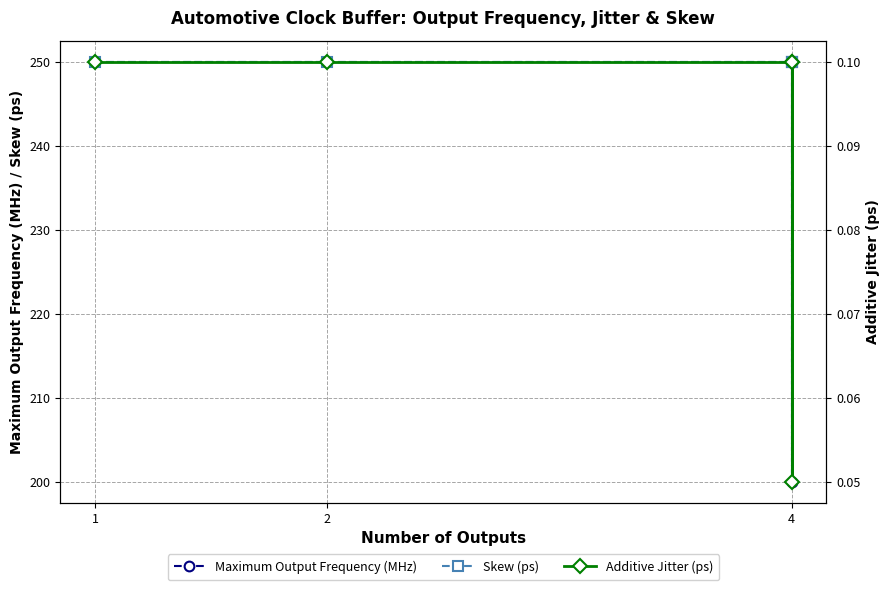

The value of Maximum Output Frequency (MHz) at 3 is 281.7. True or false?

False